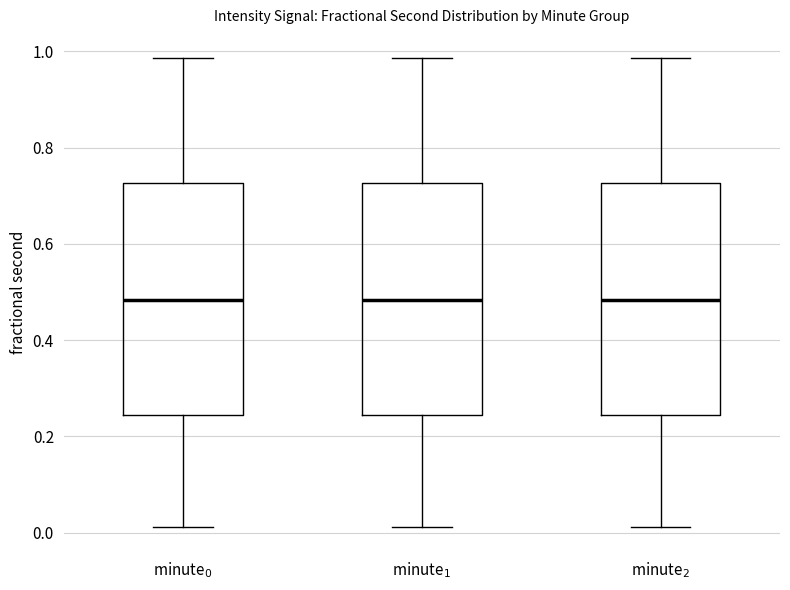

Reading left to right, read every box against the y-axis: the position of its median line, the range the box covers, and the ends of its whiskers. The values are not printed on the chart, so give them approximately, as read against the axis.

minute$_0$: median 0.48, box 0.24 to 0.72, whiskers 0.02 to 0.98
minute$_1$: median 0.48, box 0.24 to 0.72, whiskers 0.02 to 0.98
minute$_2$: median 0.48, box 0.24 to 0.72, whiskers 0.02 to 0.98